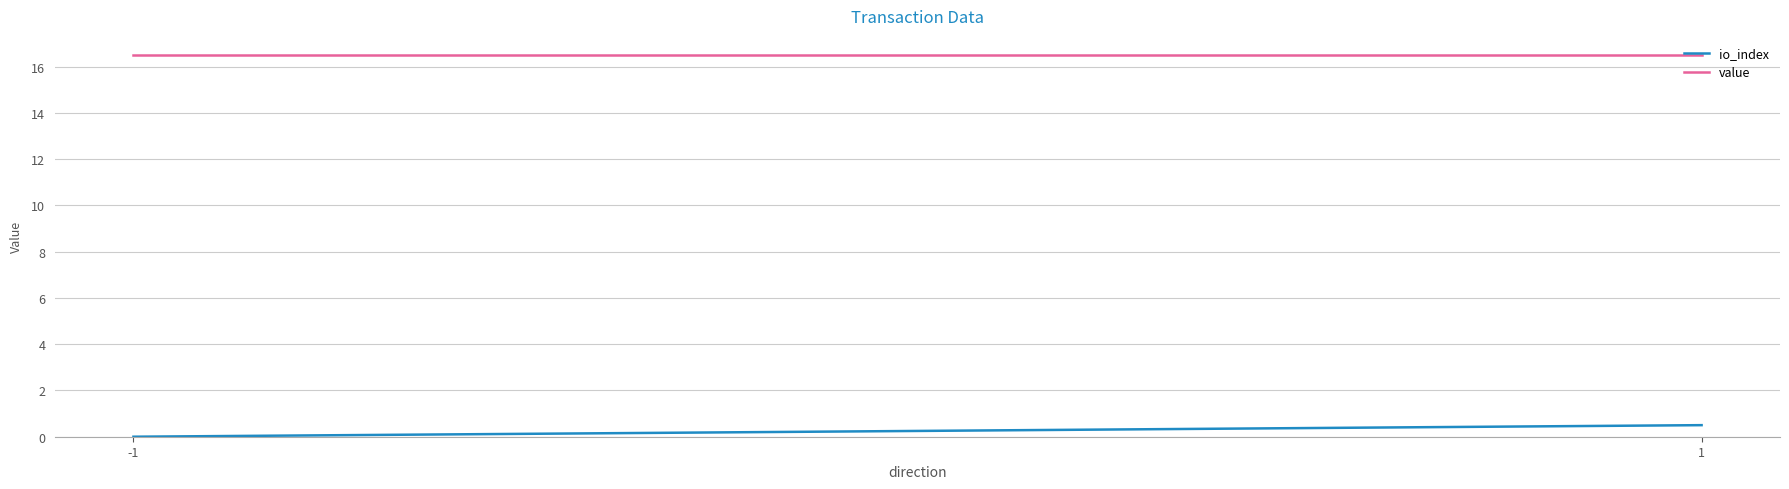

What are all the series names shown in the legend?

io_index, value